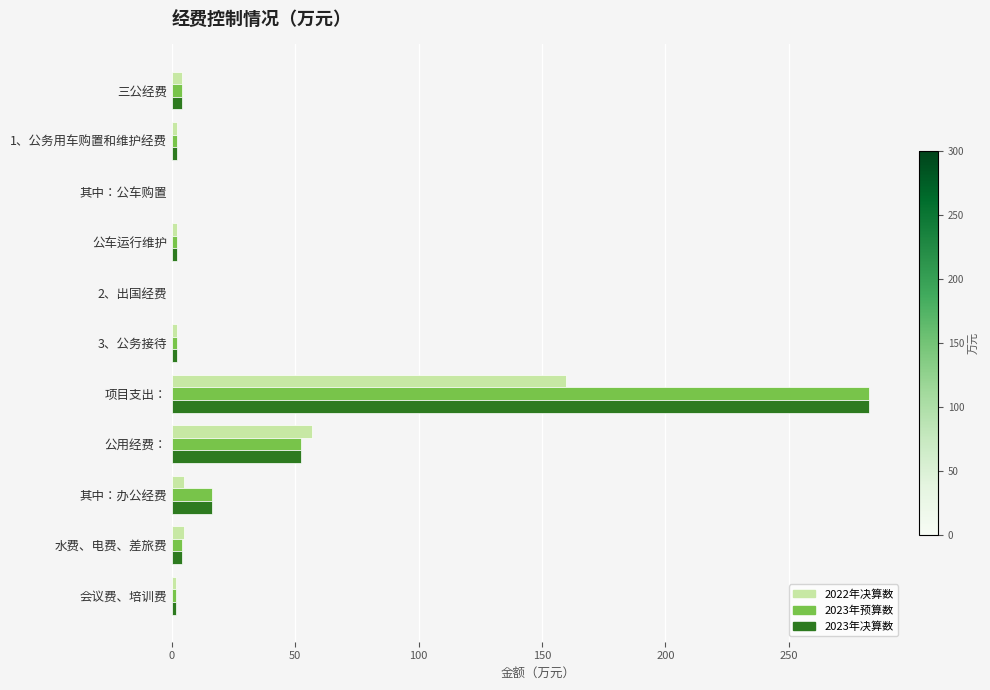

At which category is the sum across all series the highest?

项目支出：